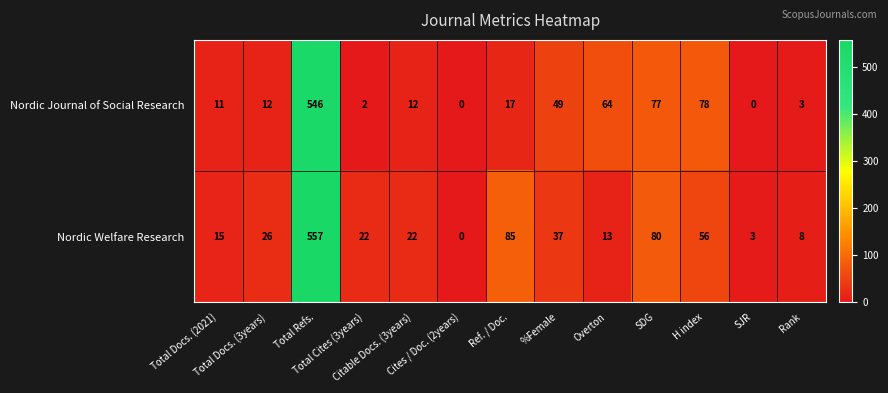

List the series in order of their overall mean, lowest first.

Nordic Journal of Social Research, Nordic Welfare Research